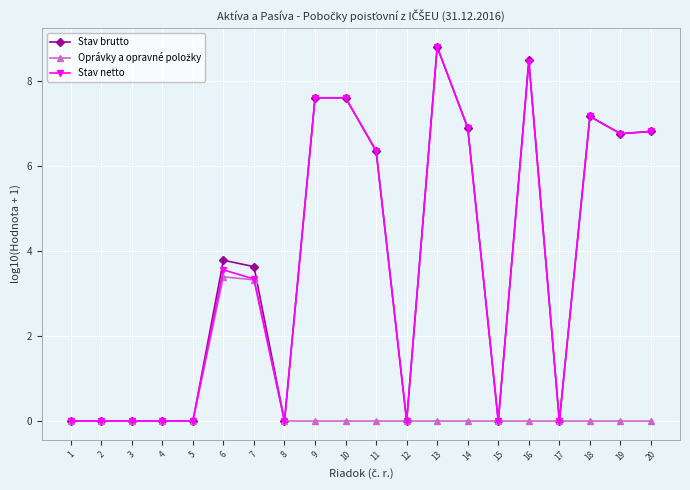

Where is Stav brutto nearest to the value 4?

6